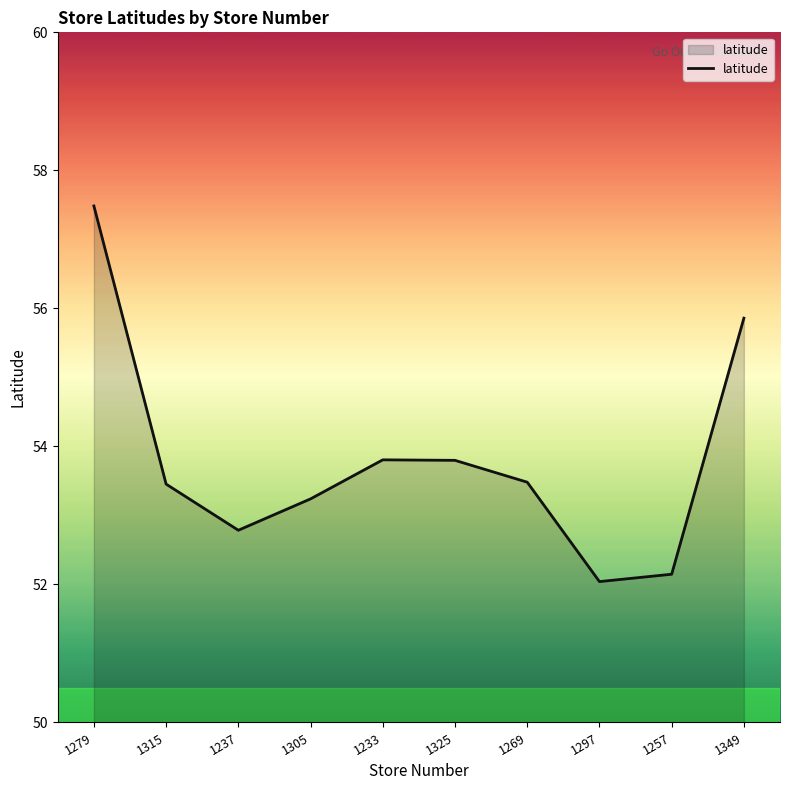

Which category has the lowest value across all series?

1297